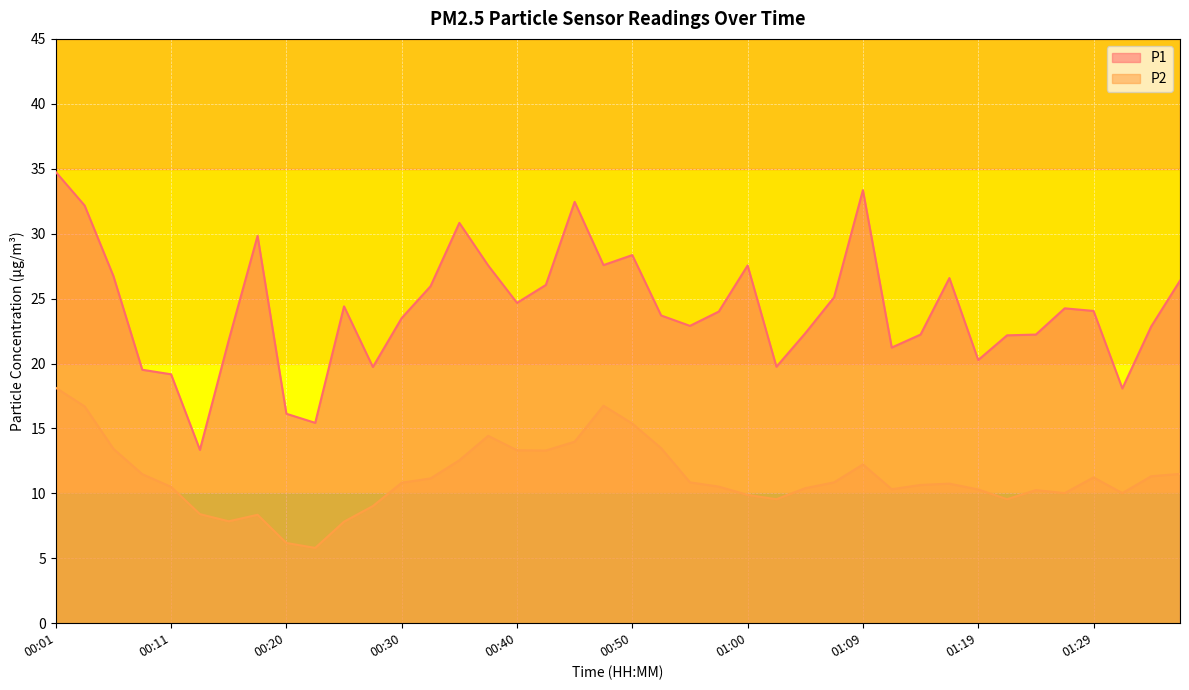

Which series changed the most between 00:33 and 01:29?

P1